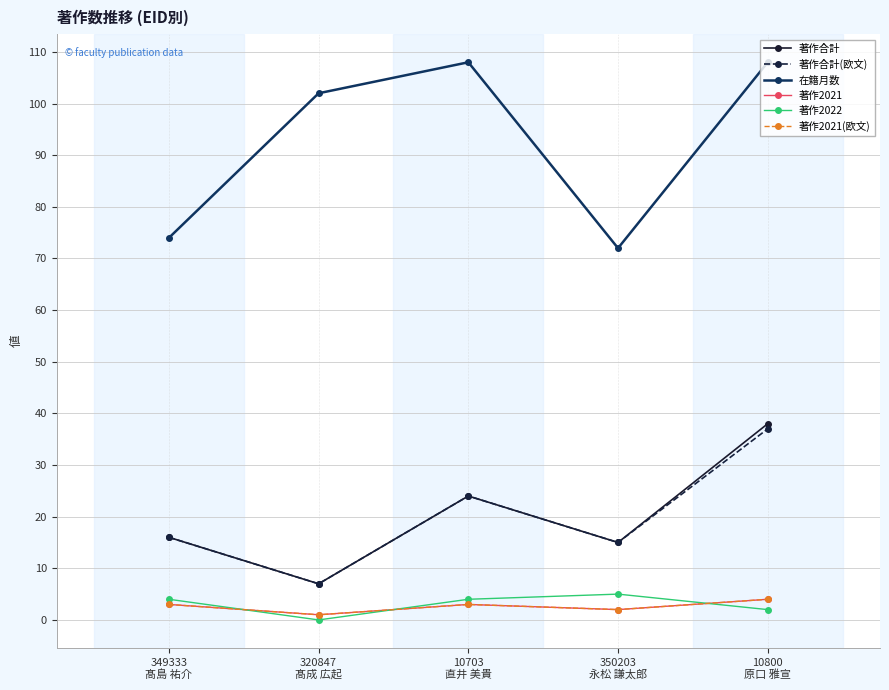

What is the difference between the highest and lowest values at 350203
永松 謙太郎?

70